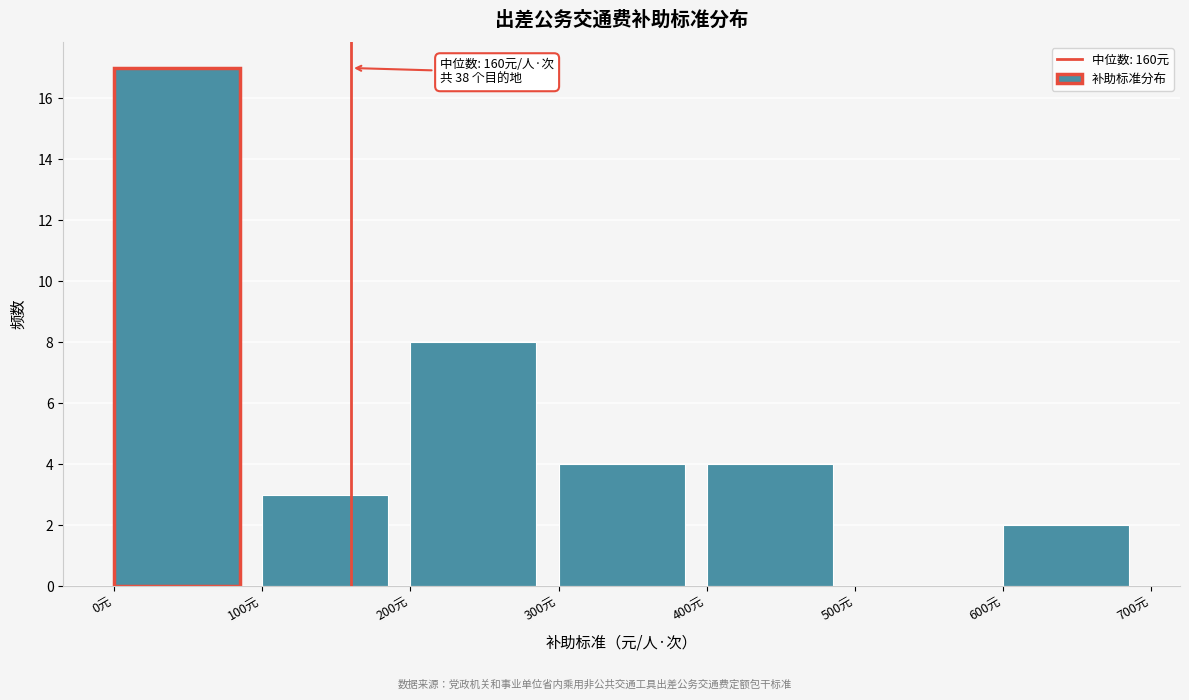

Over which range of the x-axis is the bar tallest?

0 to 100